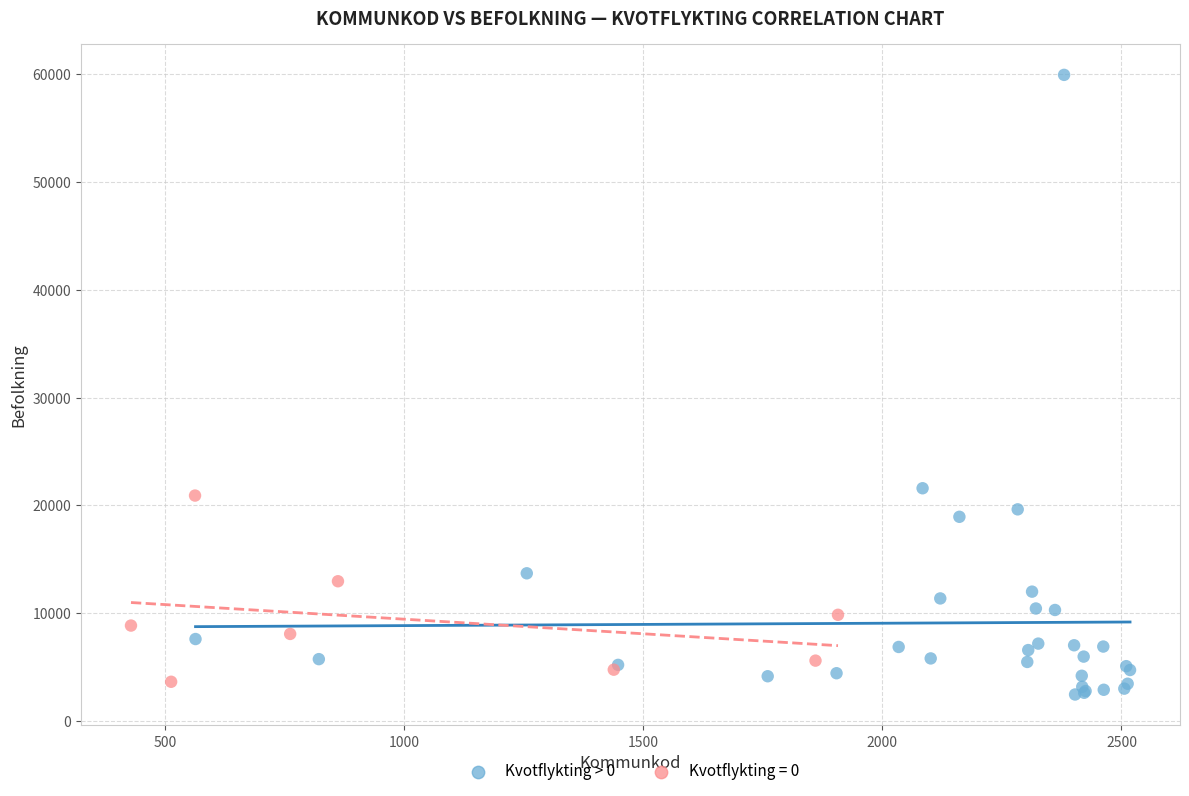

Which series has the largest Y range (max minus min)?

Kvotflykting > 0